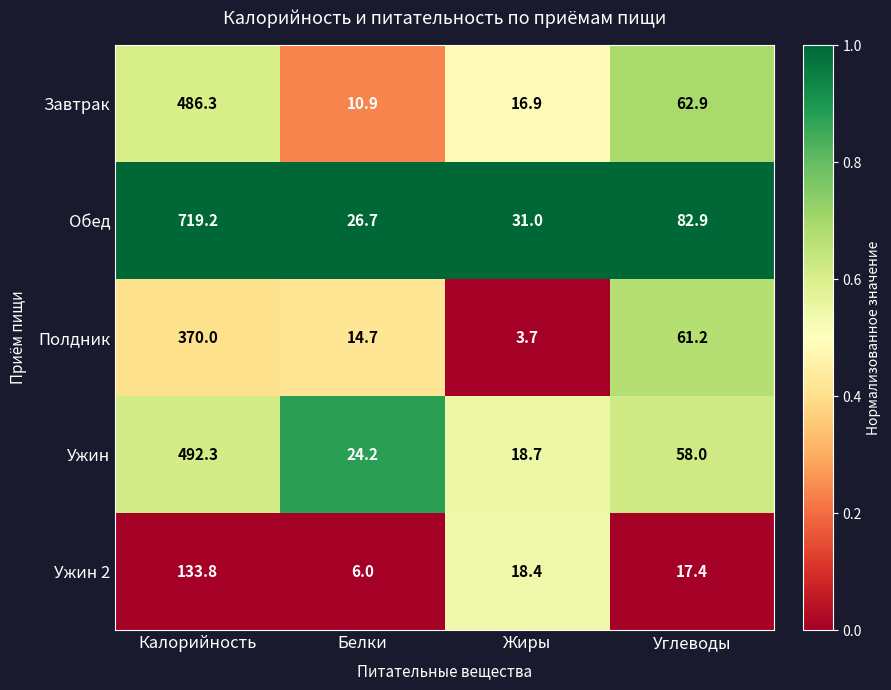

What is the sum of the Полдник values at Белки and Жиры?

18.4